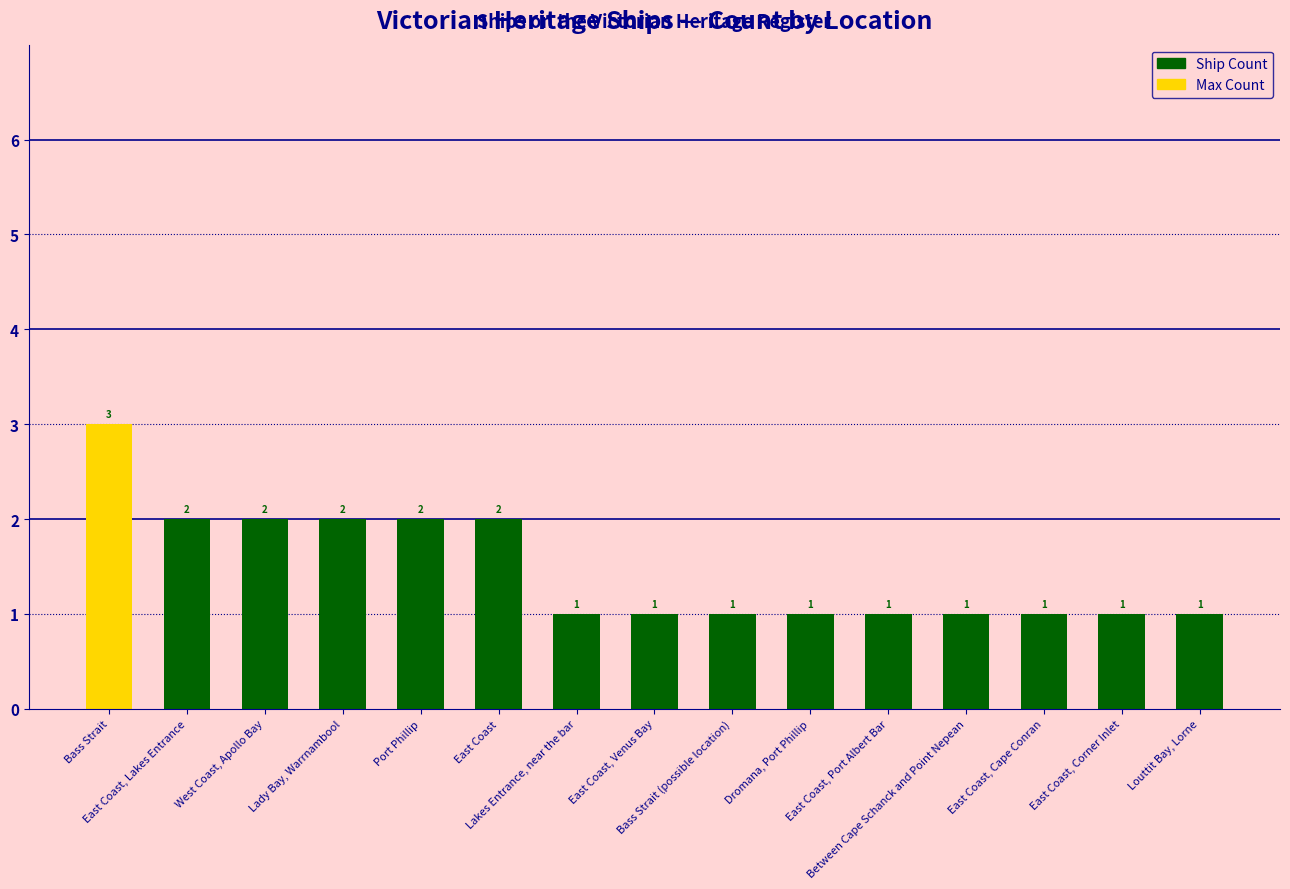

Does the chart contain any negative values?

No